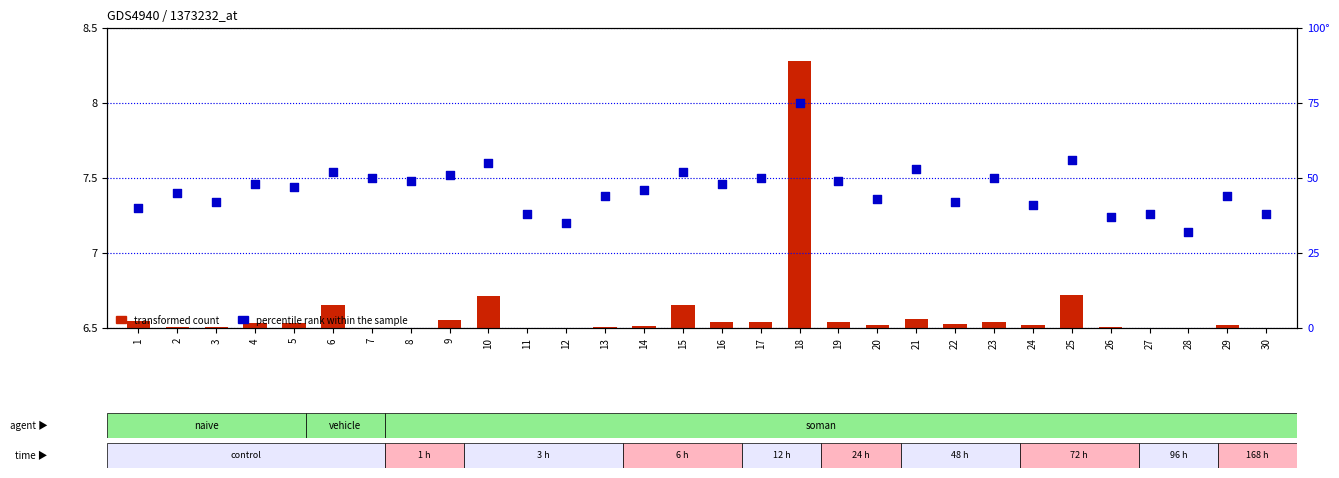

What are all the series names shown in the legend?

transformed count, percentile rank within the sample